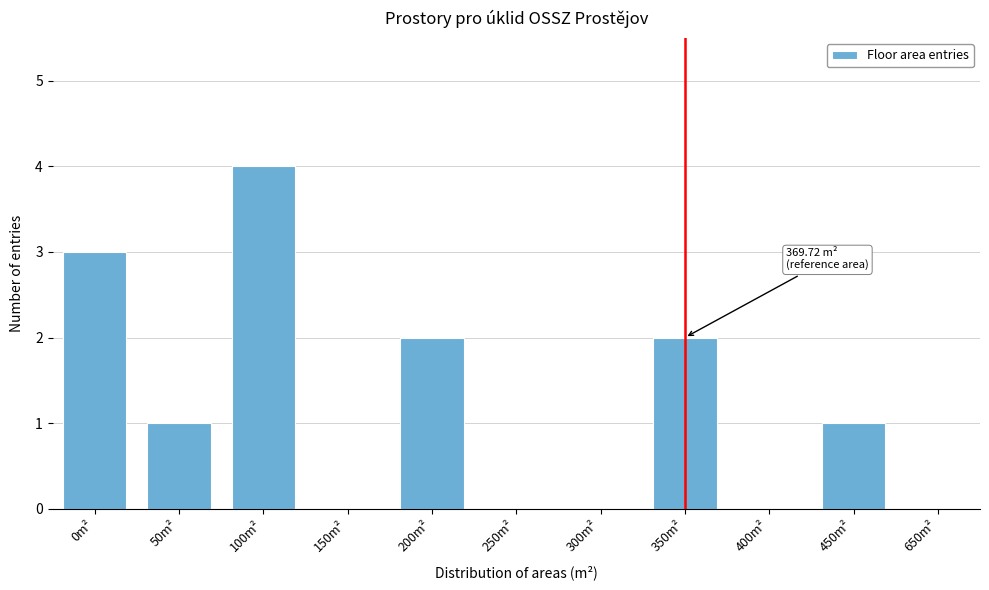

Reading left to right, extract all data points from this chart.

0m²=3	50m²=1	100m²=4	150m²=0	200m²=2	250m²=0	300m²=0	350m²=2	400m²=0	450m²=1	650m²=0